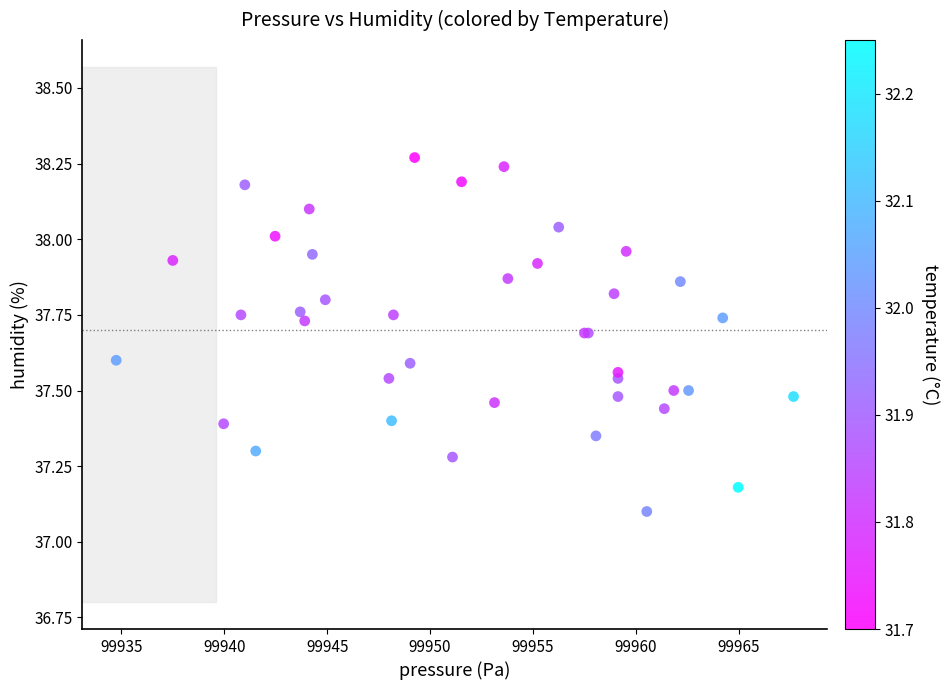

What Y value in the scatter plot is closest to 37?

37.1